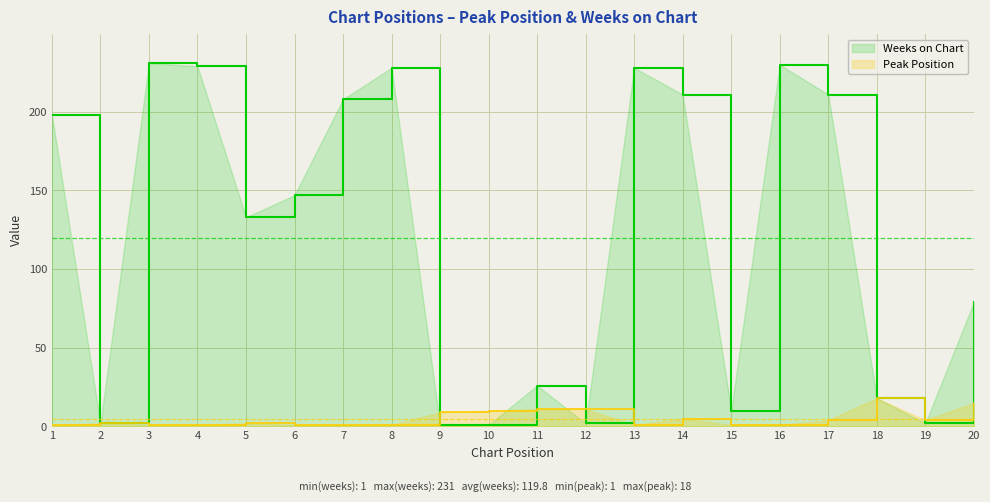

Which label corresponds to the smallest value in the chart?

1